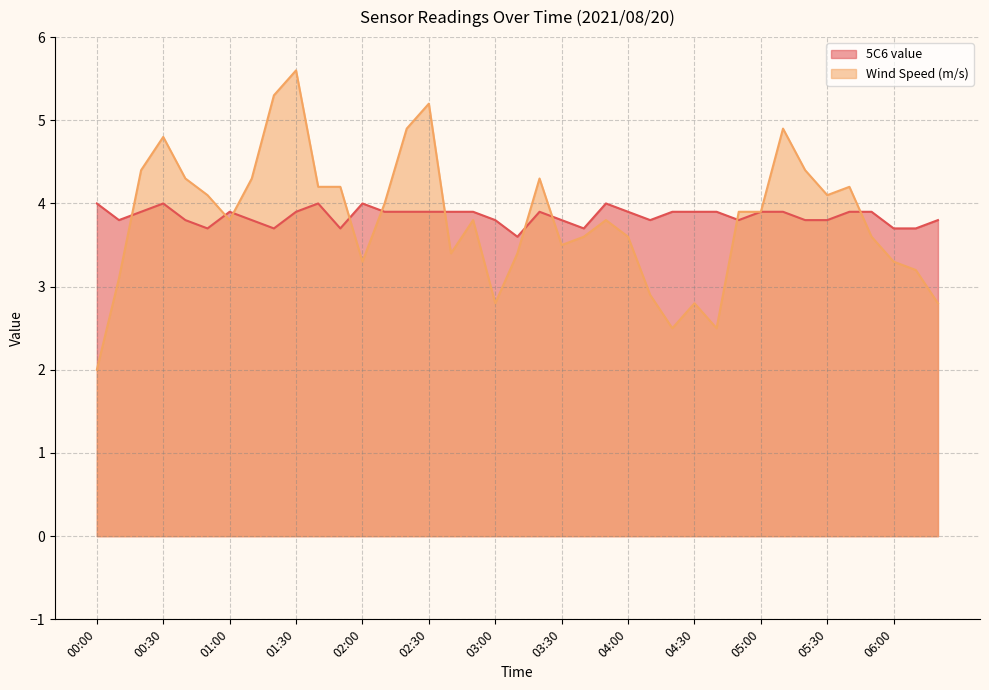

What value does the Wind Speed (m/s) series have at 04:50?

3.9